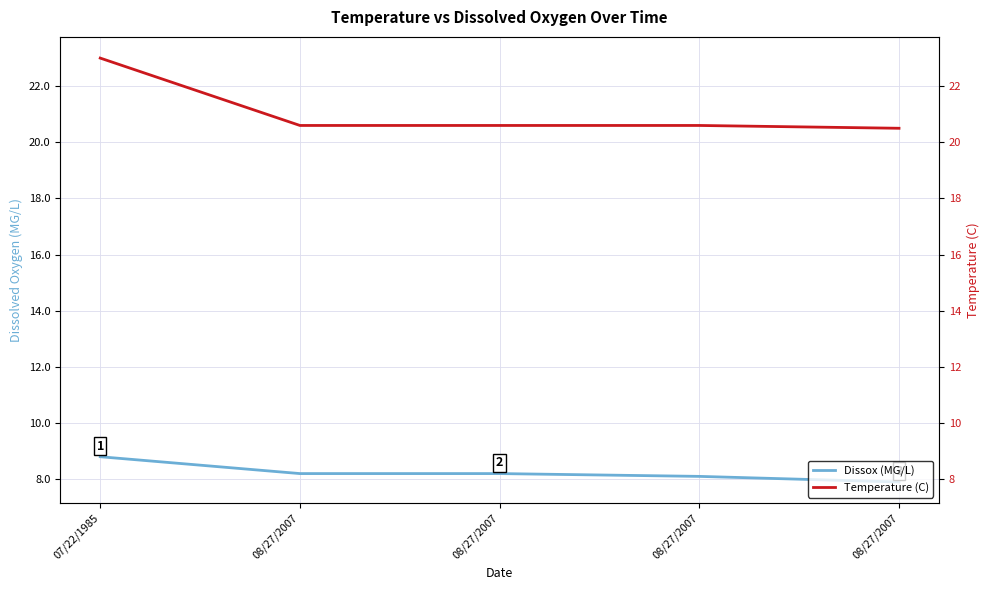

True or false: Dissox (MG/L) has more than 2 interior local peaks.

False